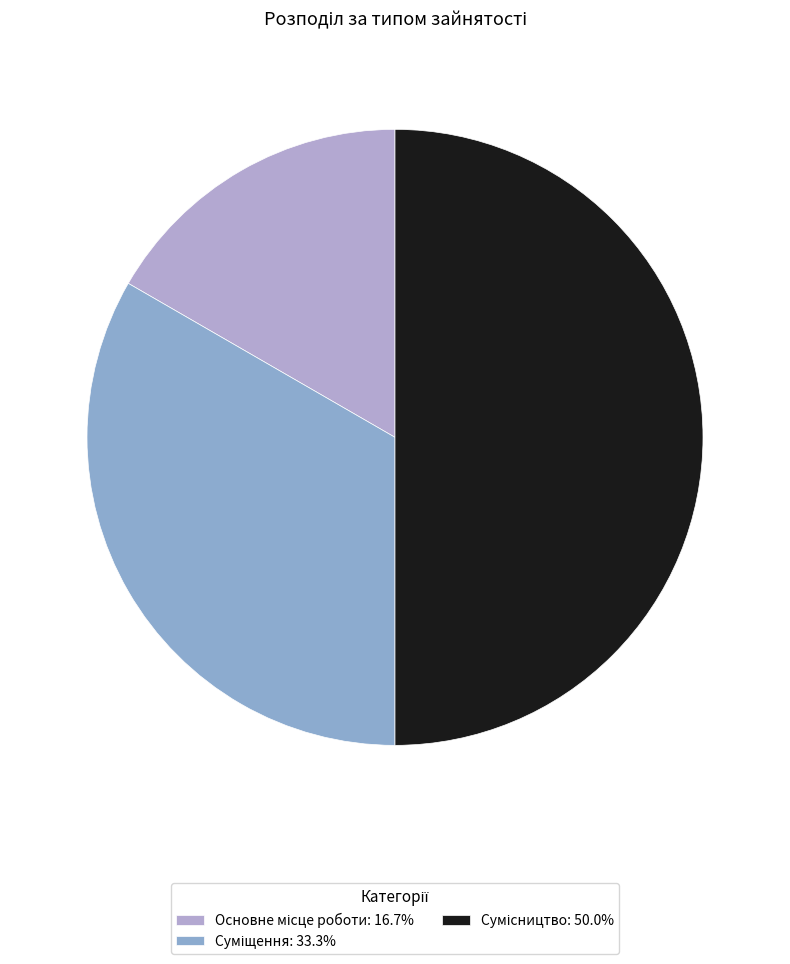

Does Суміщення account for over 50% of the chart?

No